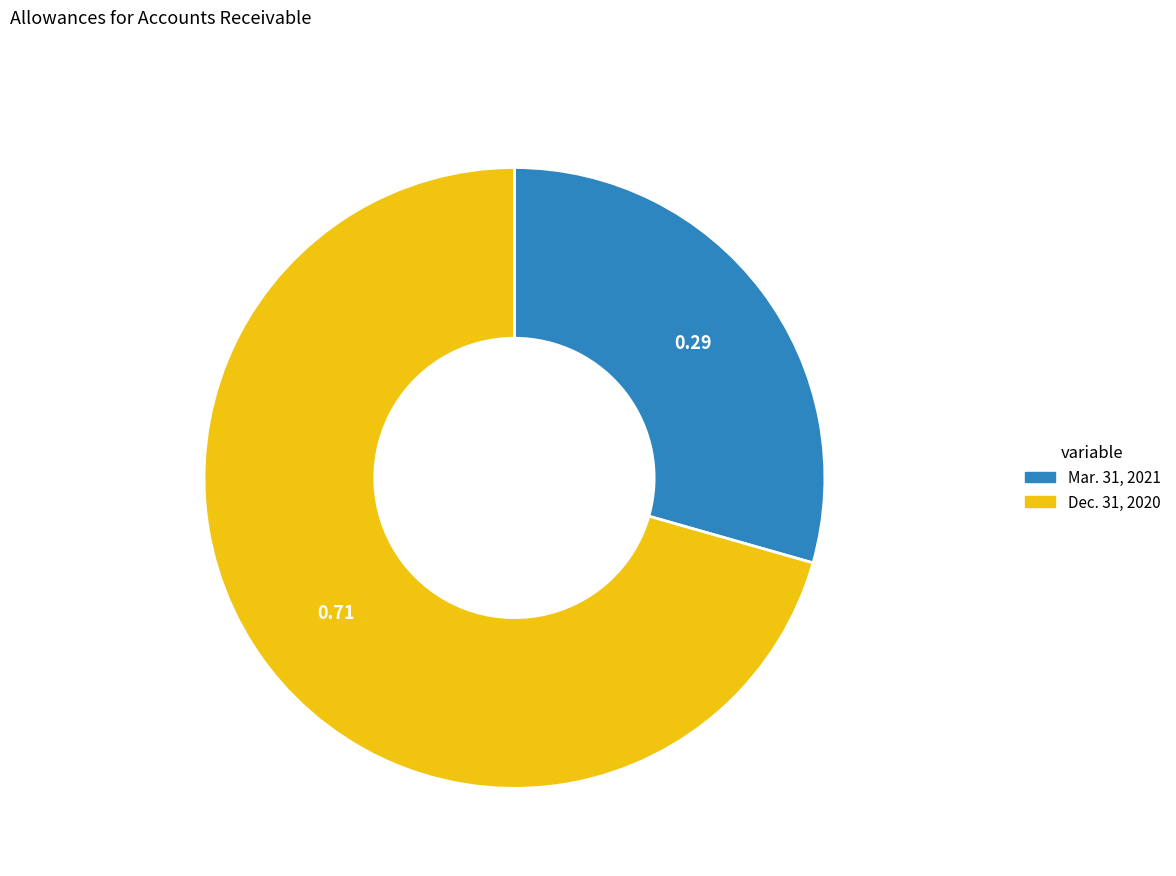

Rank the categories by value from lowest to highest.

Mar. 31, 2021, Dec. 31, 2020